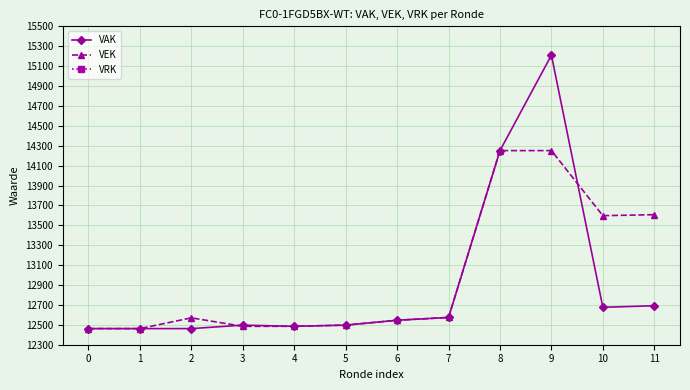

Reading left to right, extract all data points from this chart.

VAK: 0=12462	1=12462	2=12462	3=12497	4=12485	5=12497	6=12546	7=12574	8=14251	9=15210	10=12676	11=12692
VEK: 0=12462	1=12462	2=12570	3=12485	4=12485	5=12497	6=12546	7=12574	8=14251	9=14251	10=13597	11=13607
VRK: 0=0	1=0	2=0	3=0	4=0	5=0	6=0	7=0	8=0	9=0	10=0	11=0